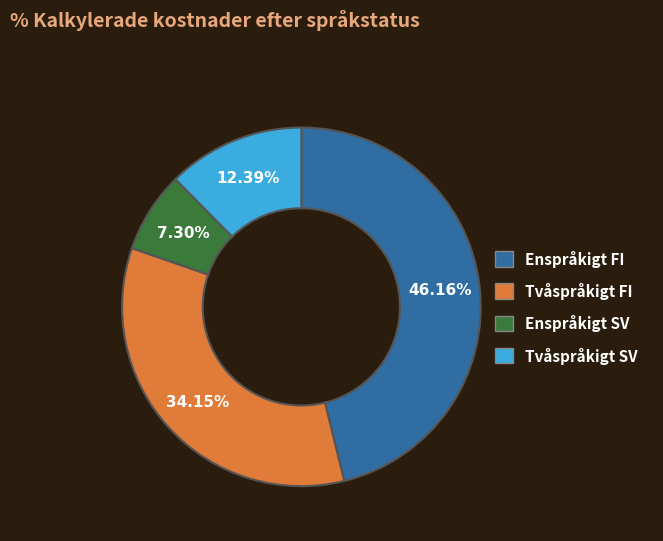

What is the smallest slice in the pie chart?

Enspråkigt SV